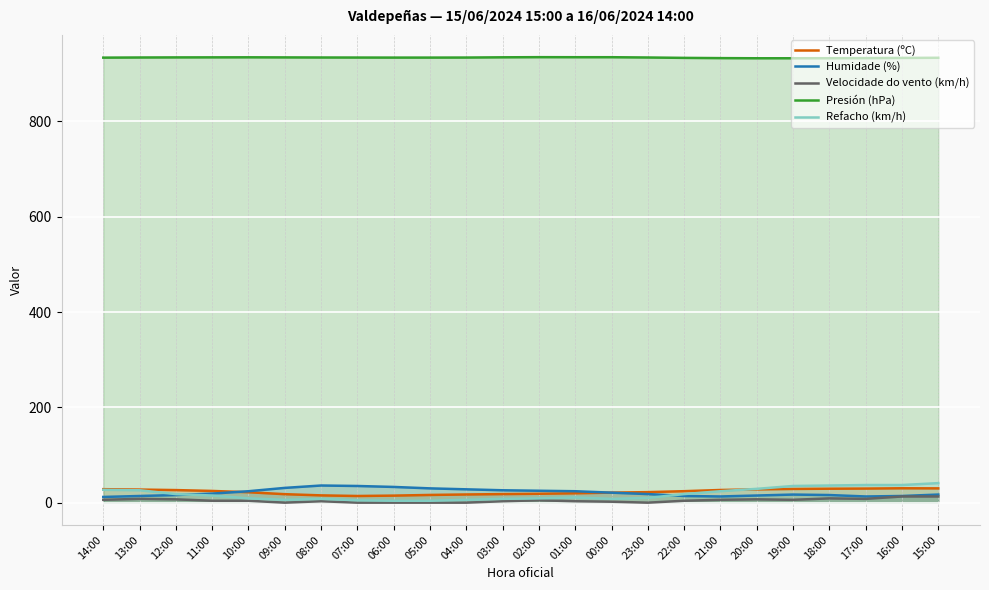

What are all the series names shown in the legend?

Temperatura (ºC), Humidade (%), Velocidade do vento (km/h), Presión (hPa), Refacho (km/h)